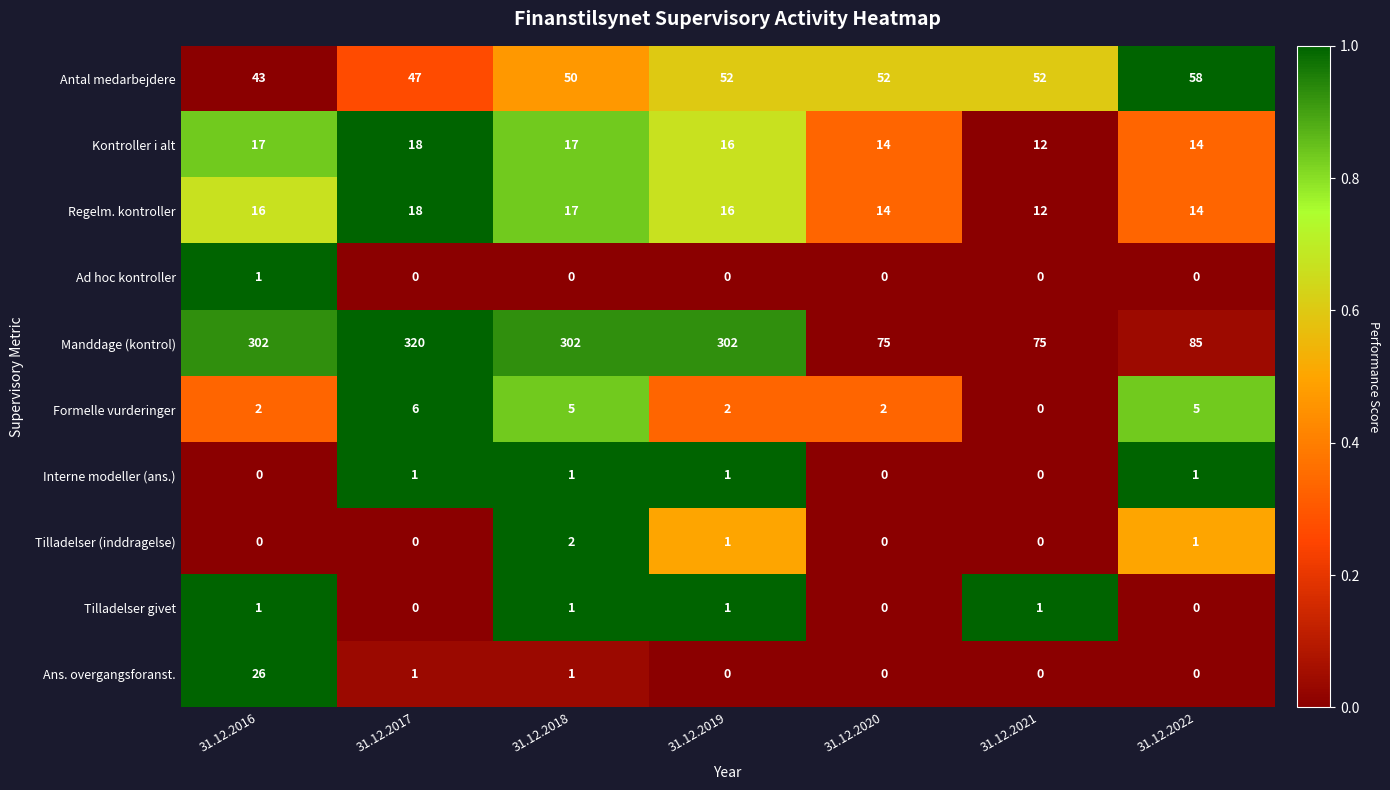

Which series has the largest range (max minus min)?

Manddage (kontrol)